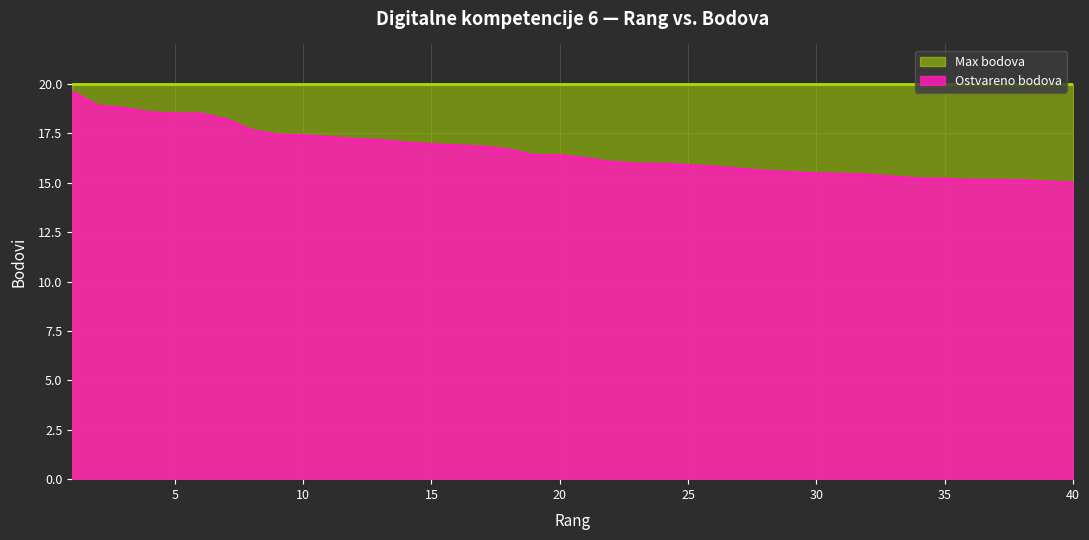

At which label is the value closest to 17?

14